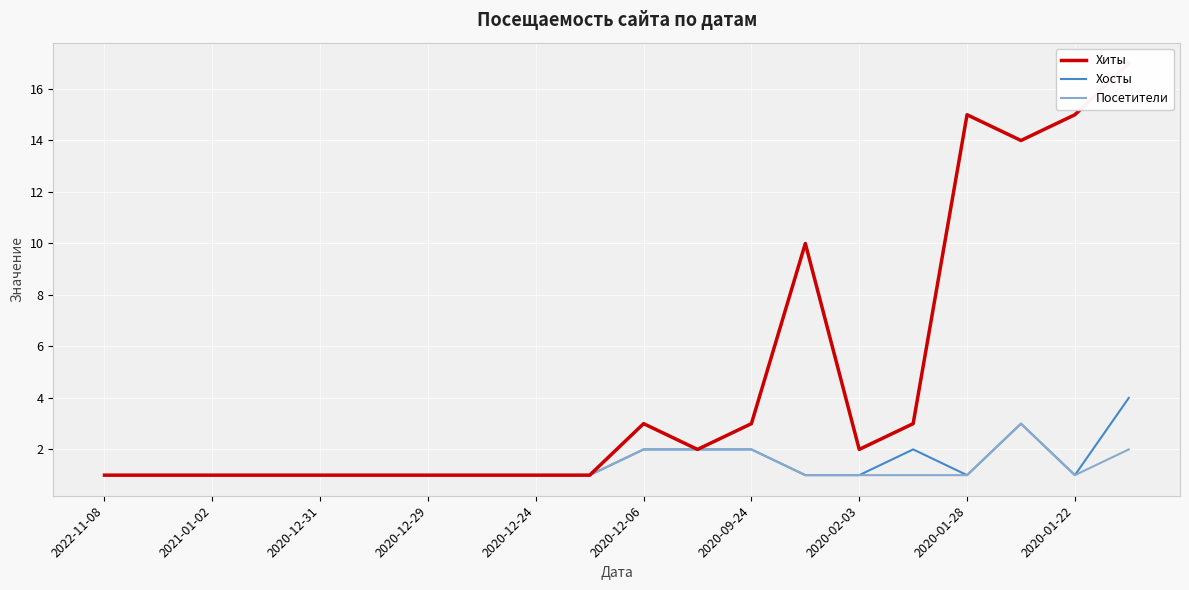

Is it true that Хосты equals 1 at 2020-02-03?

True